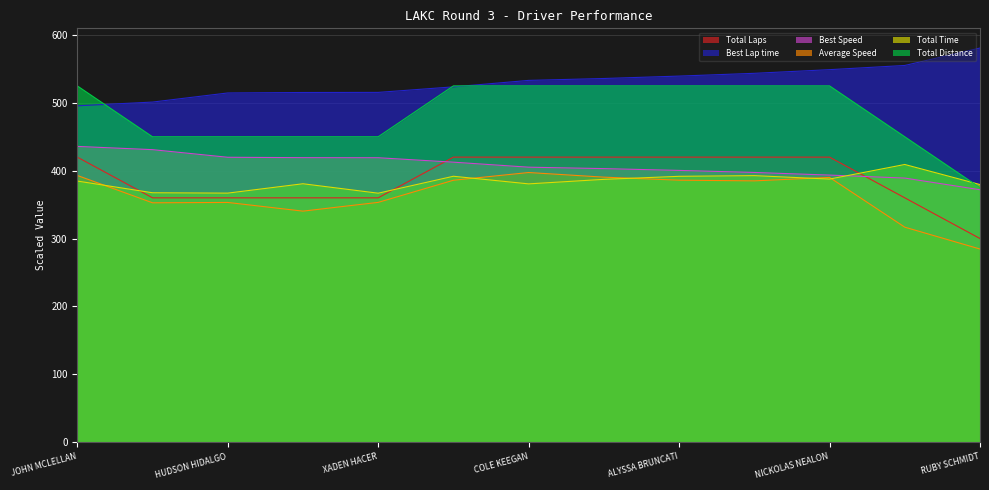

What is the value of the Total Time point at the 7th from the left?

380.6